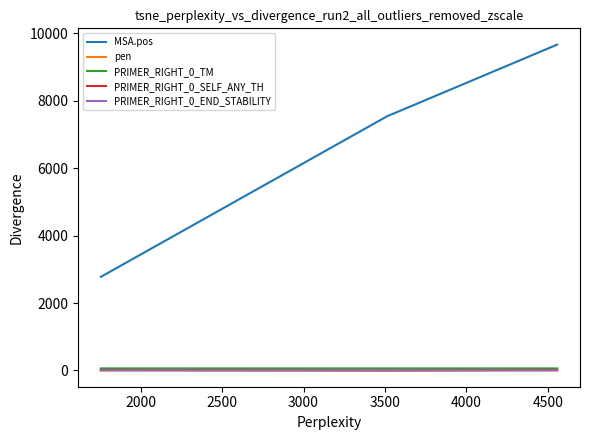

What is the highest value of the MSA.pos series?

9665.0